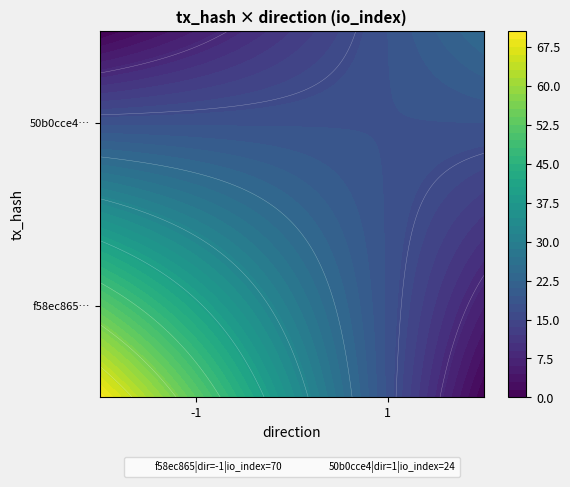

List the series in order of their peak value, highest first.

f58ec865, 50b0cce4